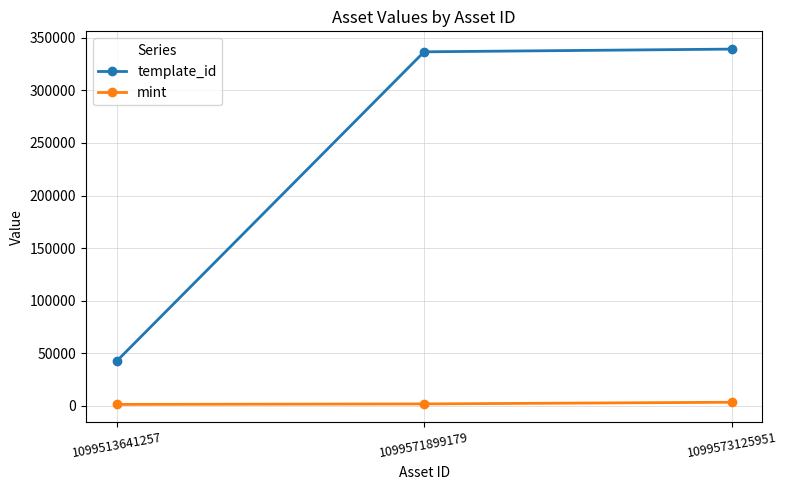

The template_id series shows 135205 at 1099573125951. True or false?

False